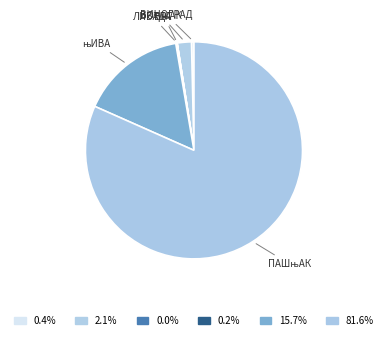

Does any single category account for the majority?

Yes